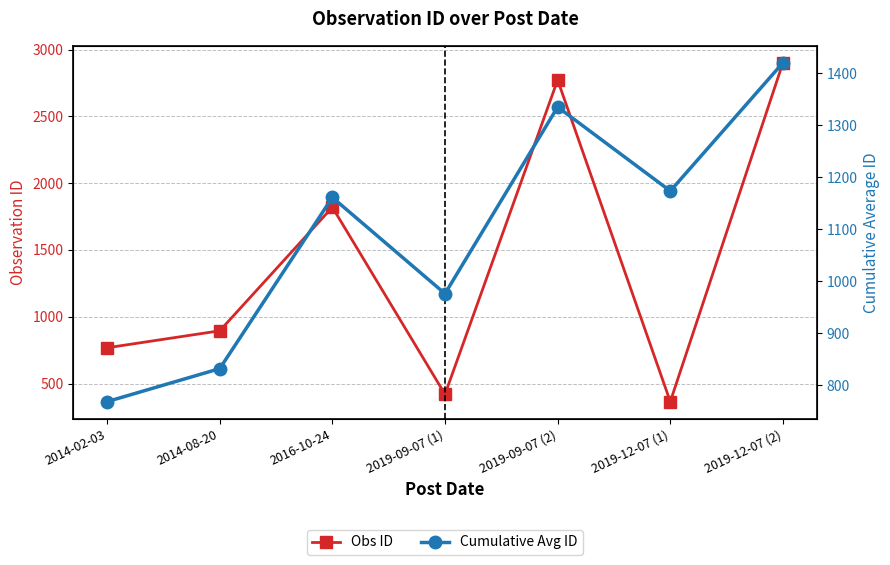

The Obs ID series shows 2772.0 at 2019-09-07 (2). True or false?

True